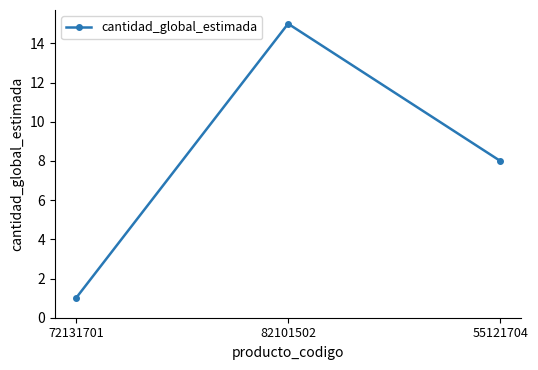

List the labels in order of value, largest first.

82101502, 55121704, 72131701